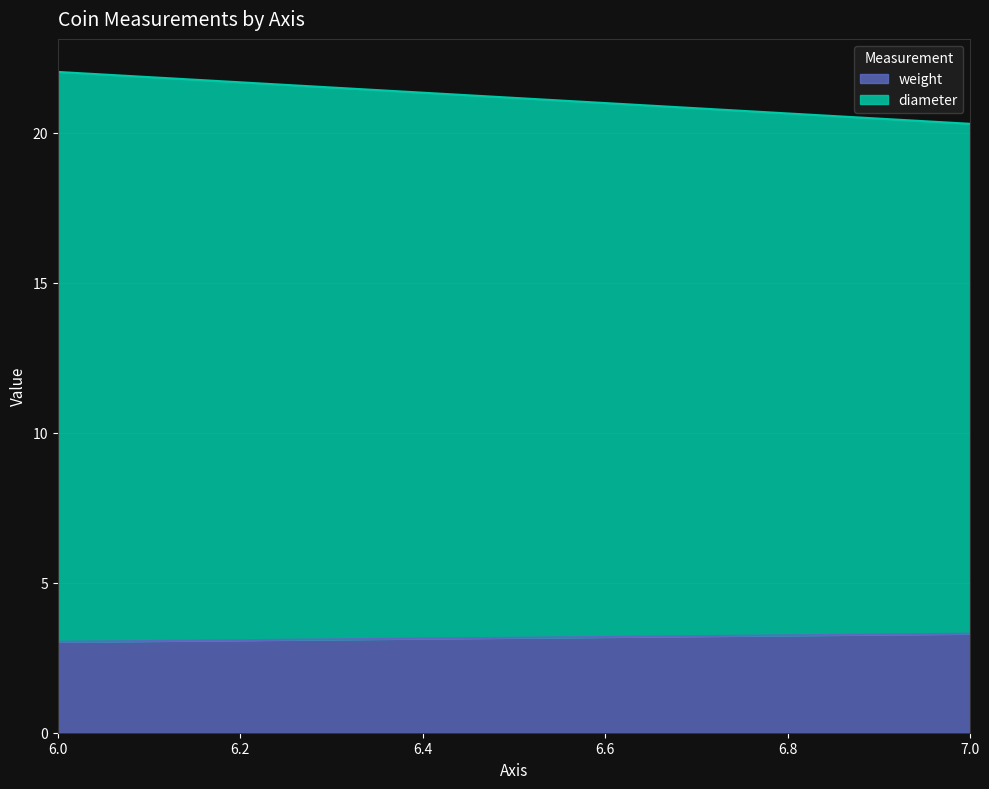

Which series has the widest spread of values?

diameter